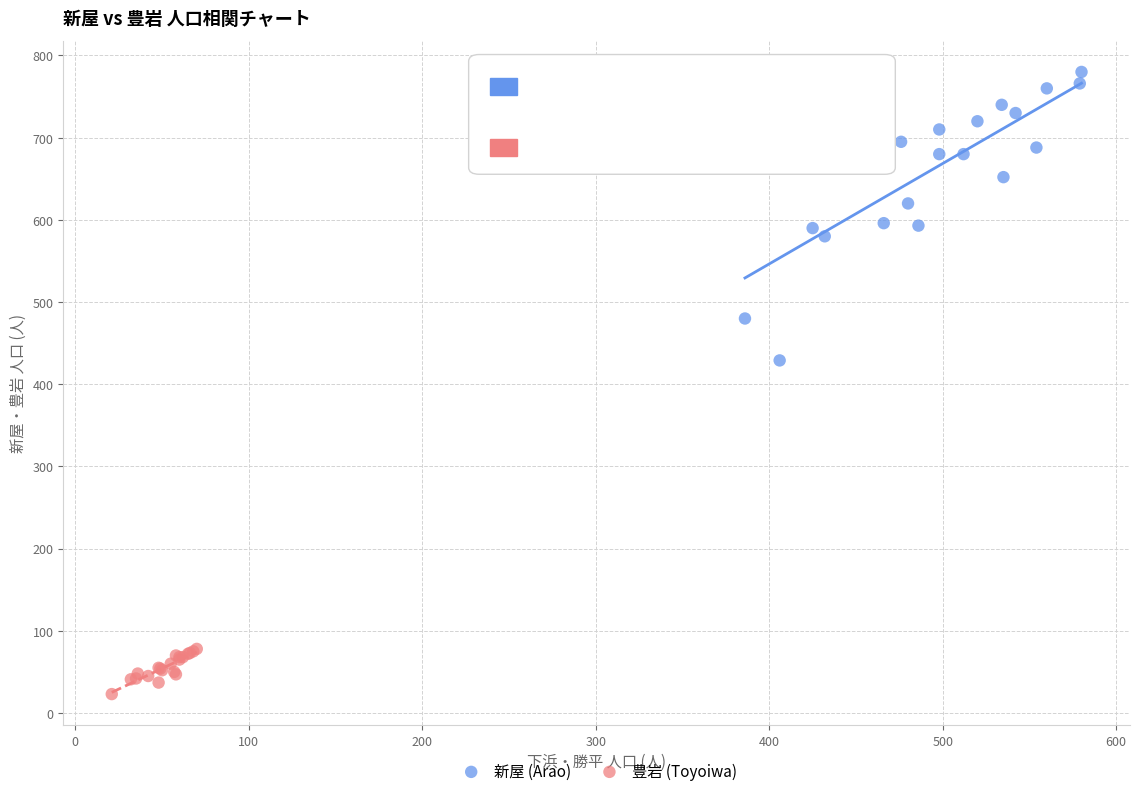

Which series contains the highest Y value?

新屋 (Arao)